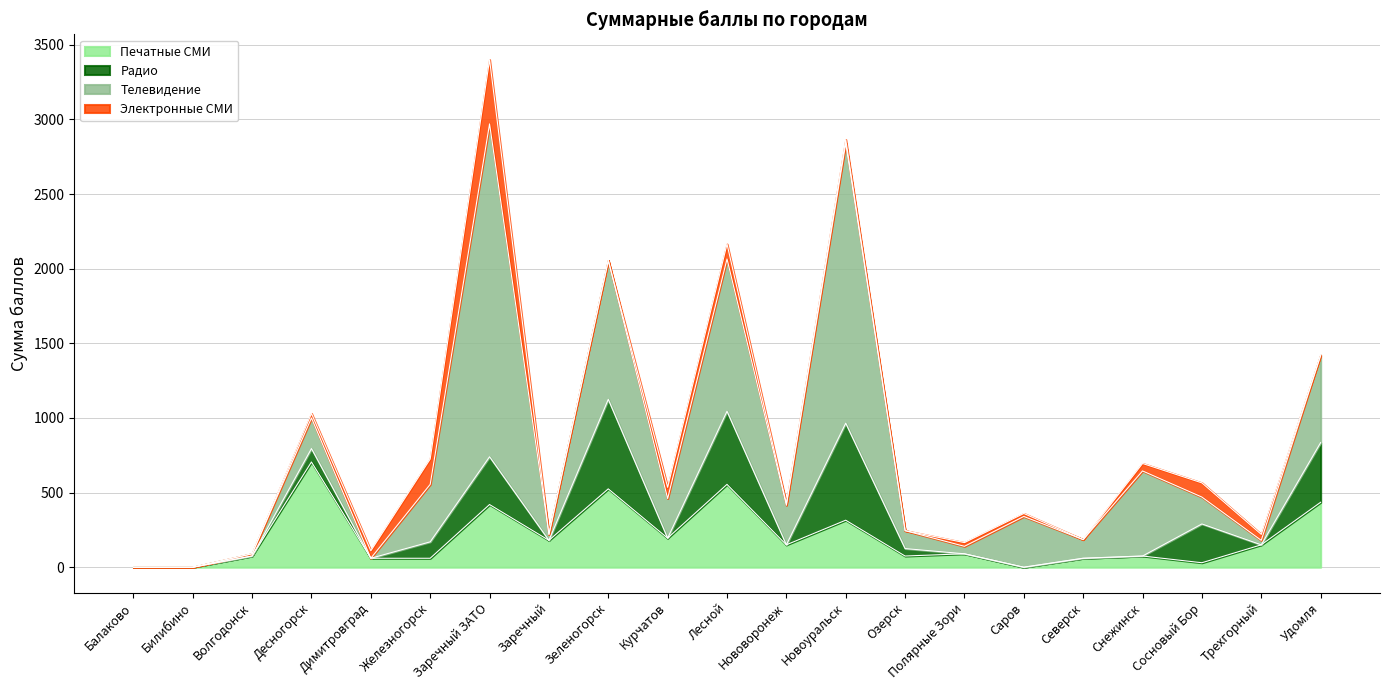

What is the label of the 18th point from the right?

Десногорск